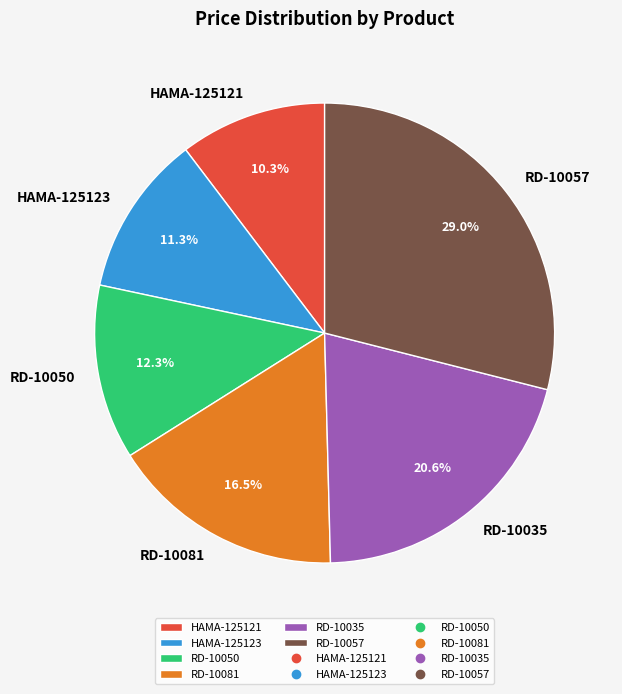

What is the ratio of the value at RD-10035 to the value at RD-10057?

0.7